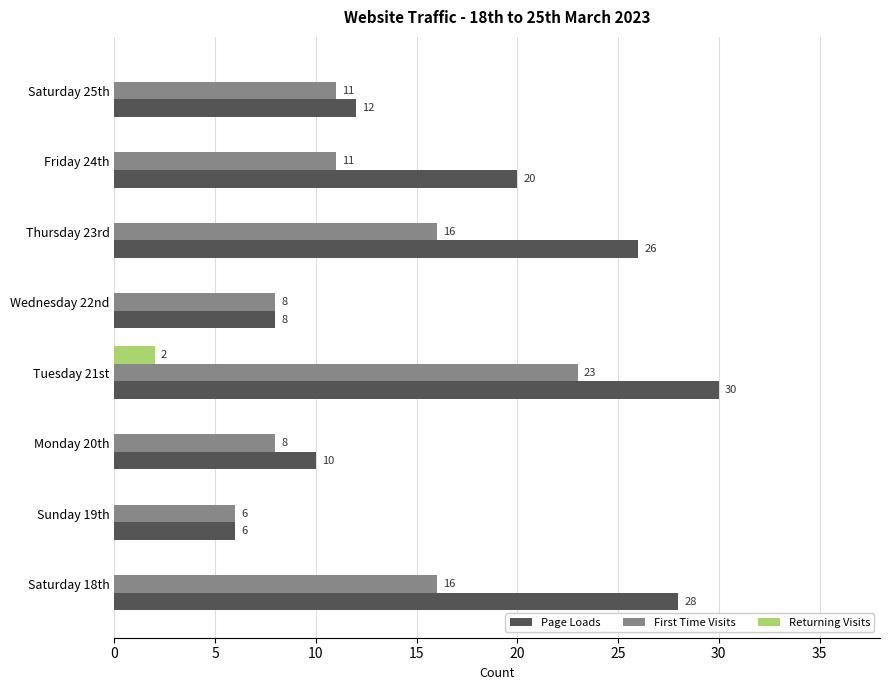

The value of Page Loads at Saturday 18th is 28. True or false?

True